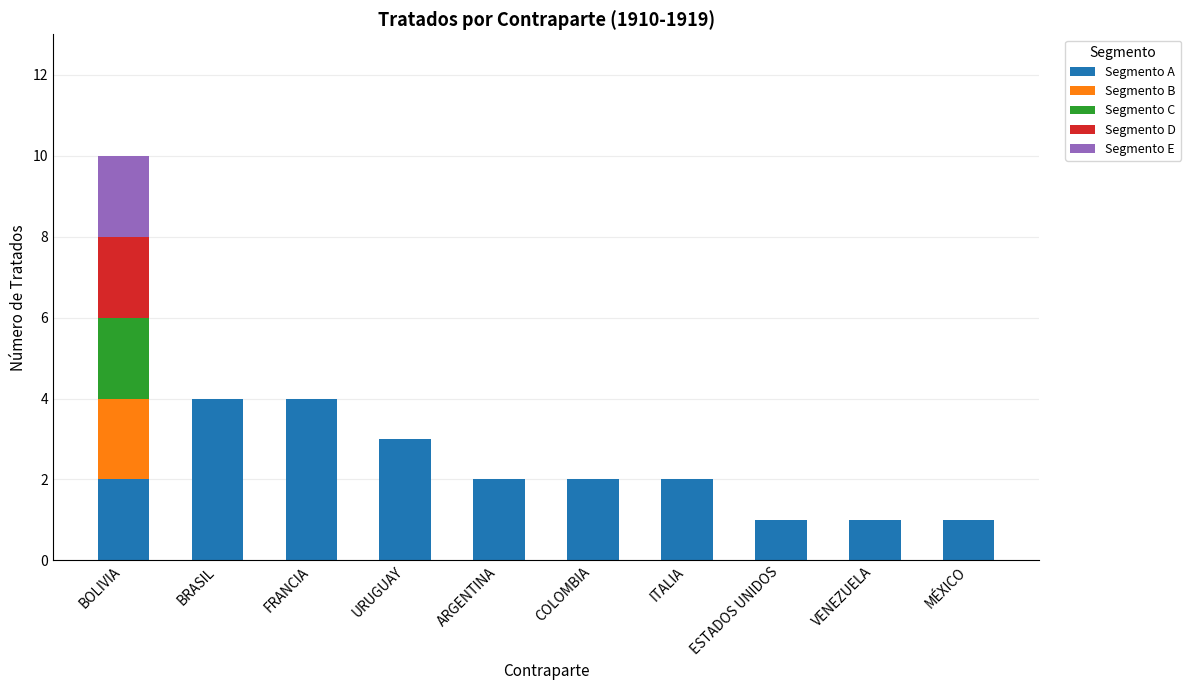

What are all the series names shown in the legend?

Segmento A, Segmento B, Segmento C, Segmento D, Segmento E